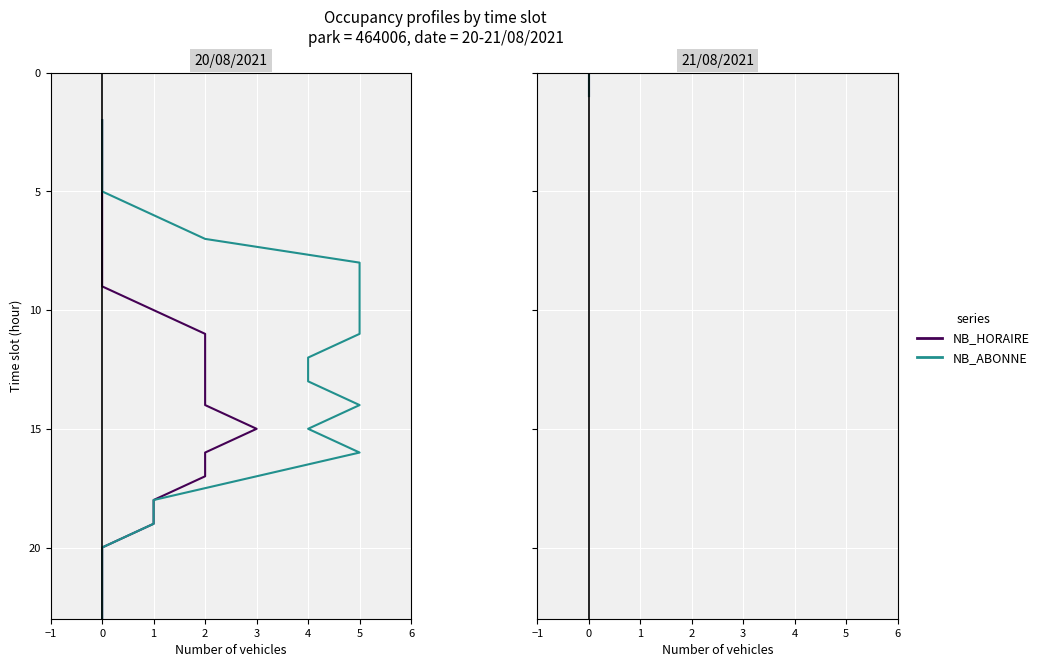

The value of NB_HORAIRE at 0 is 2. True or false?

False